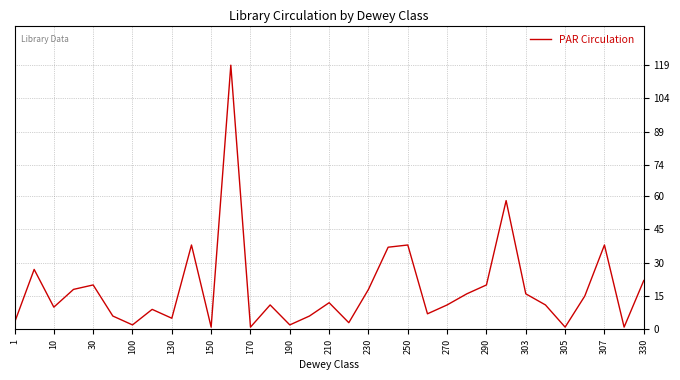

What is the difference between the maximum and minimum values?

118